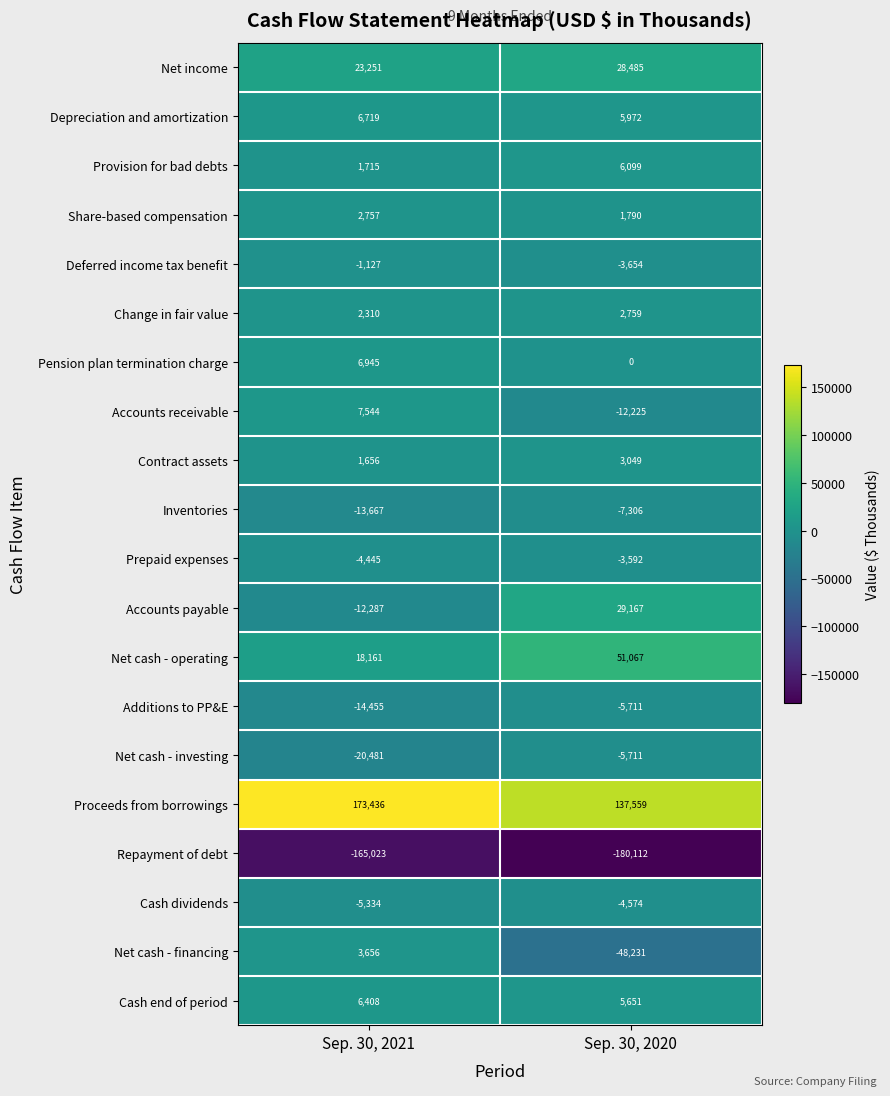

What is the sum of all Net cash - investing values?

-26192